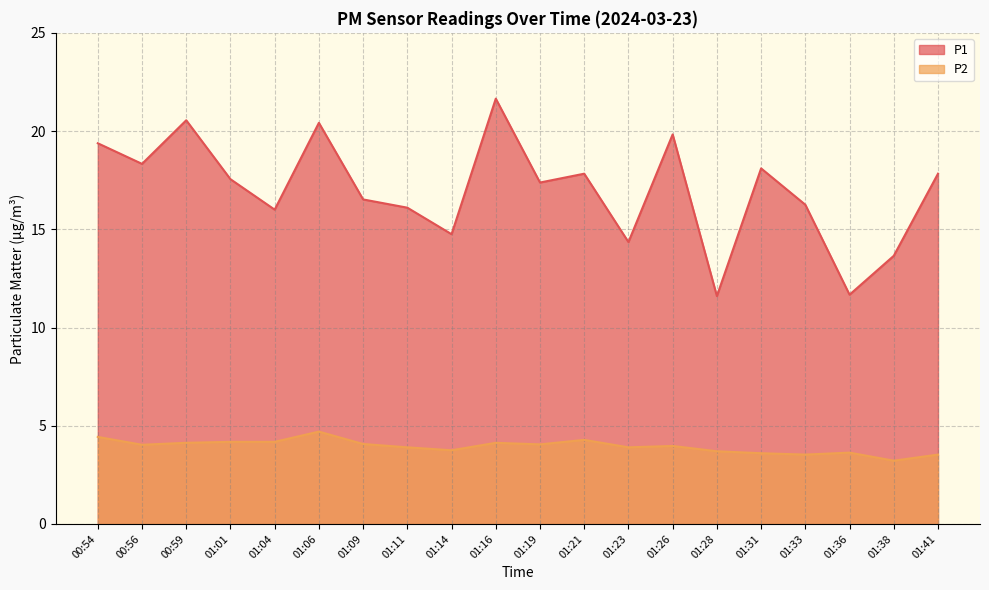

At which label is P1 closest to 16?

01:04